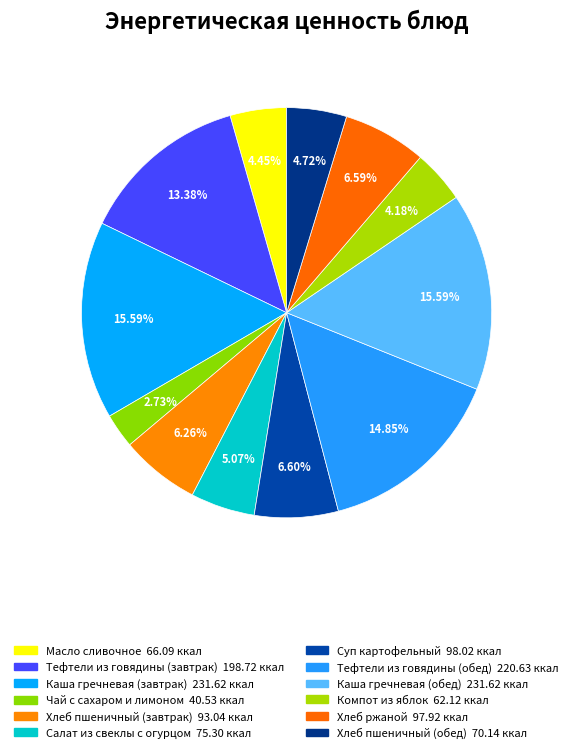

Does Каша гречневая (обед) represent more than half of the total?

No